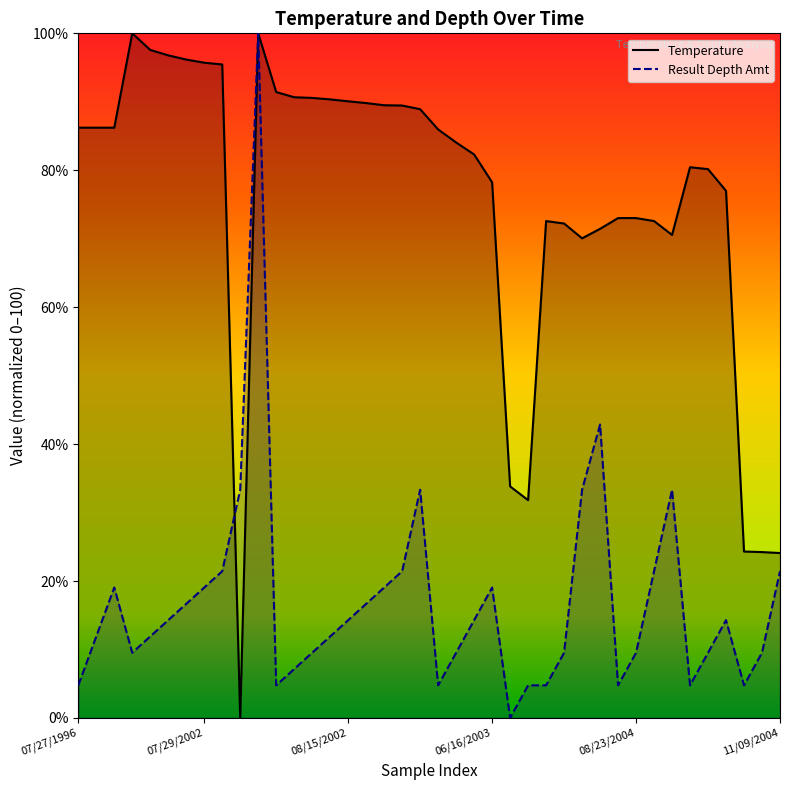

Does the chart have visible grid lines?

No